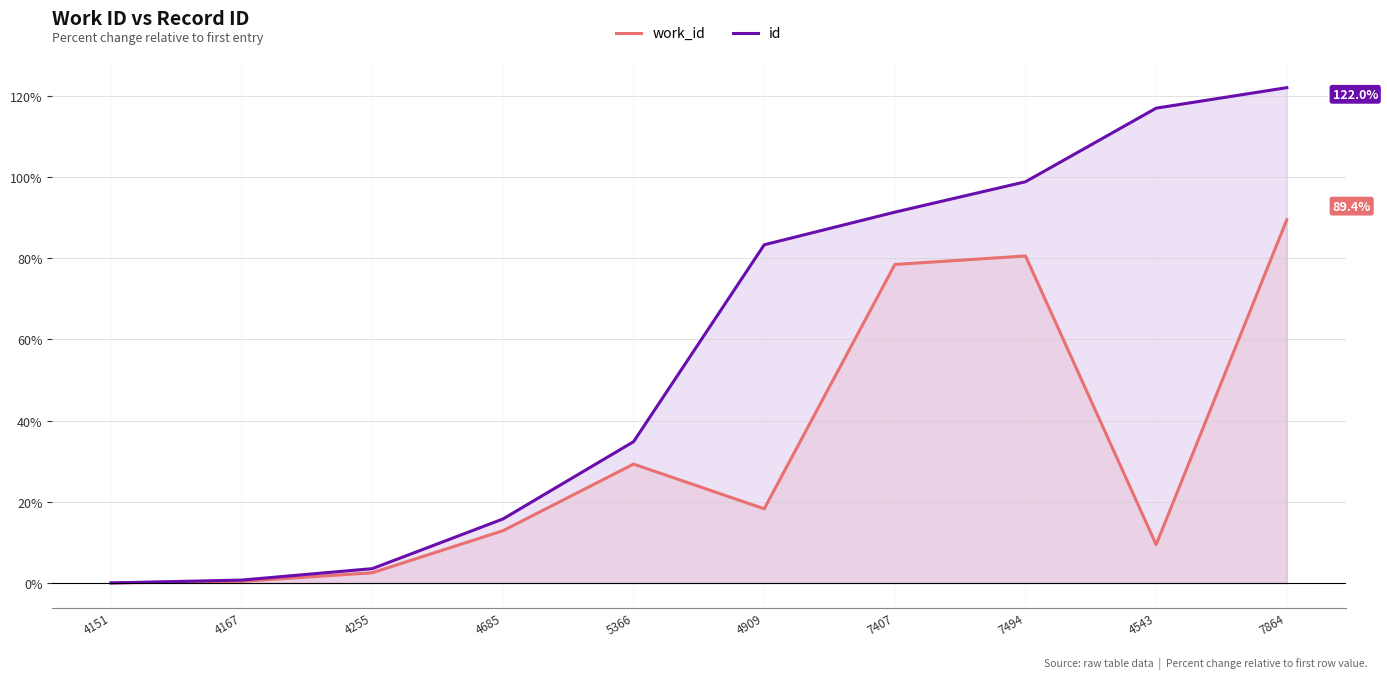

What position from the left is 4543?

9